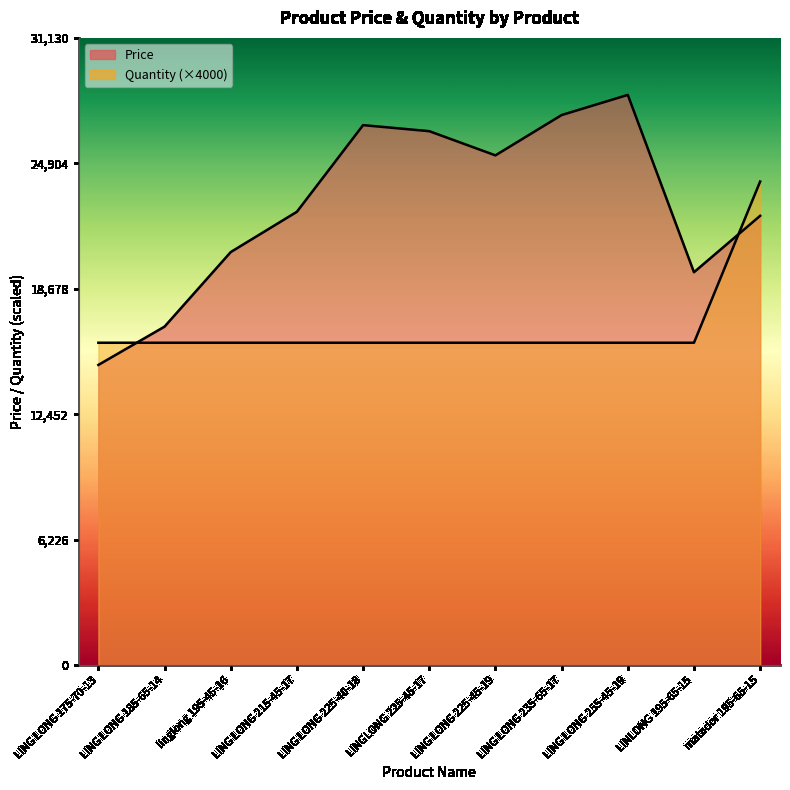

Where do Quantity and Price first cross each other?

LING LONG 175-70-13 and LING LONG 185-65-14